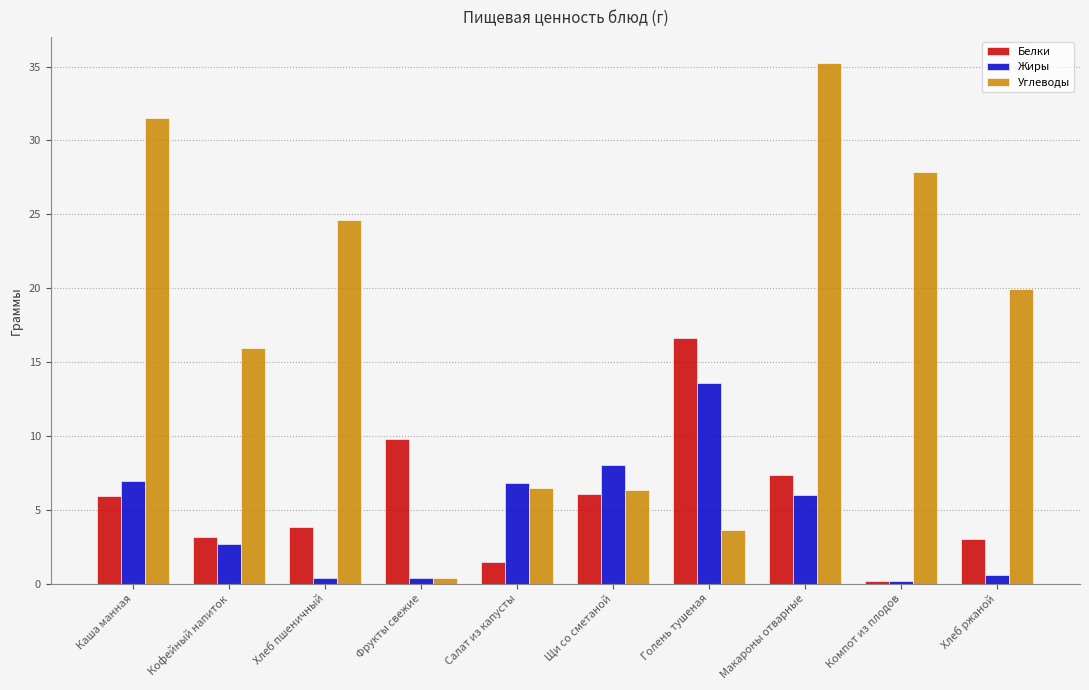

List the series in order of their peak value, highest first.

Углеводы, Белки, Жиры